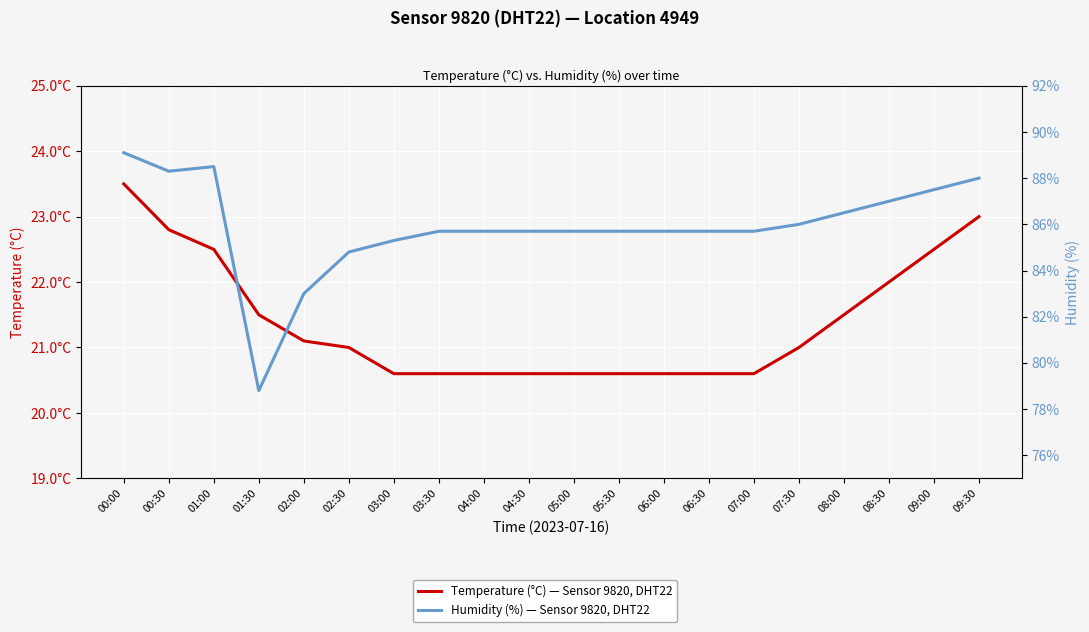

Which label corresponds to the smallest value in the chart?

03:00